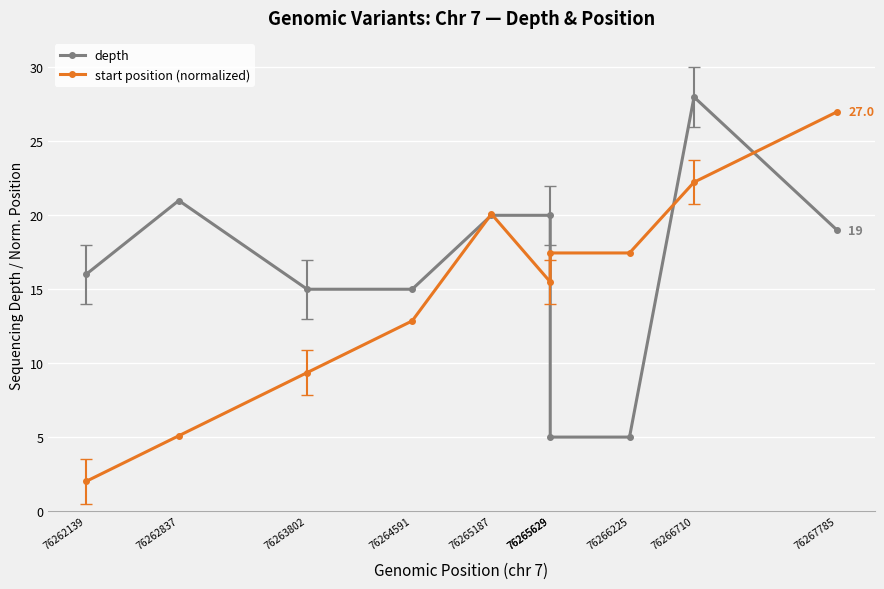

What is the difference between the highest and lowest values at 76262837?

15.9